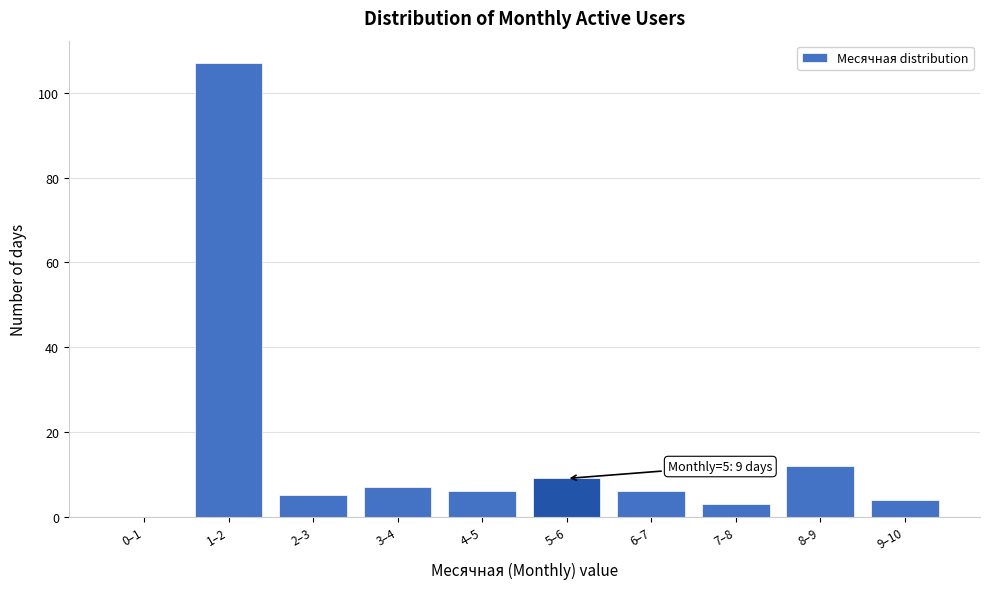

Reading left to right, list all the values displayed in this chart.

0–1=0	1–2=107	2–3=5	3–4=7	4–5=6	5–6=9	6–7=6	7–8=3	8–9=12	9–10=4